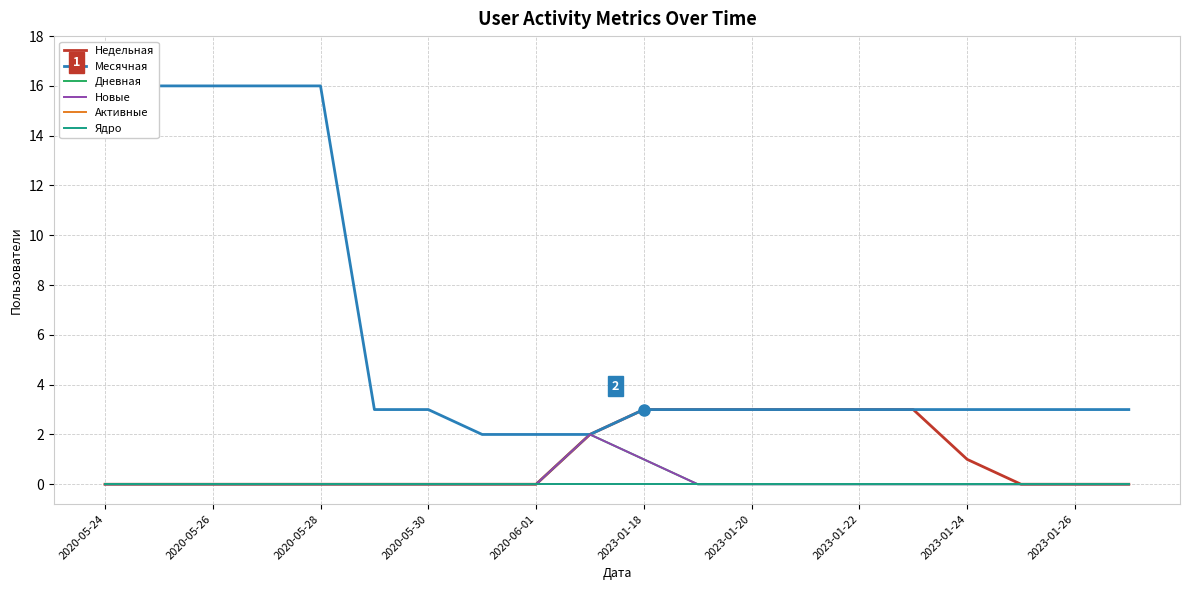

How many positive values does the Дневная series have?

2